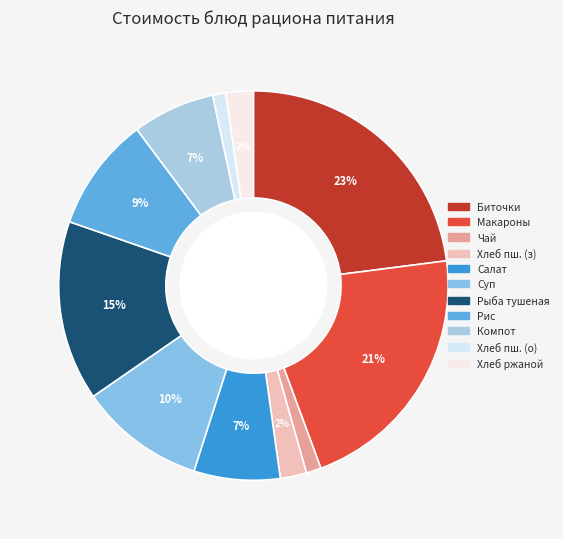

Count the number of slices in the pie.

11